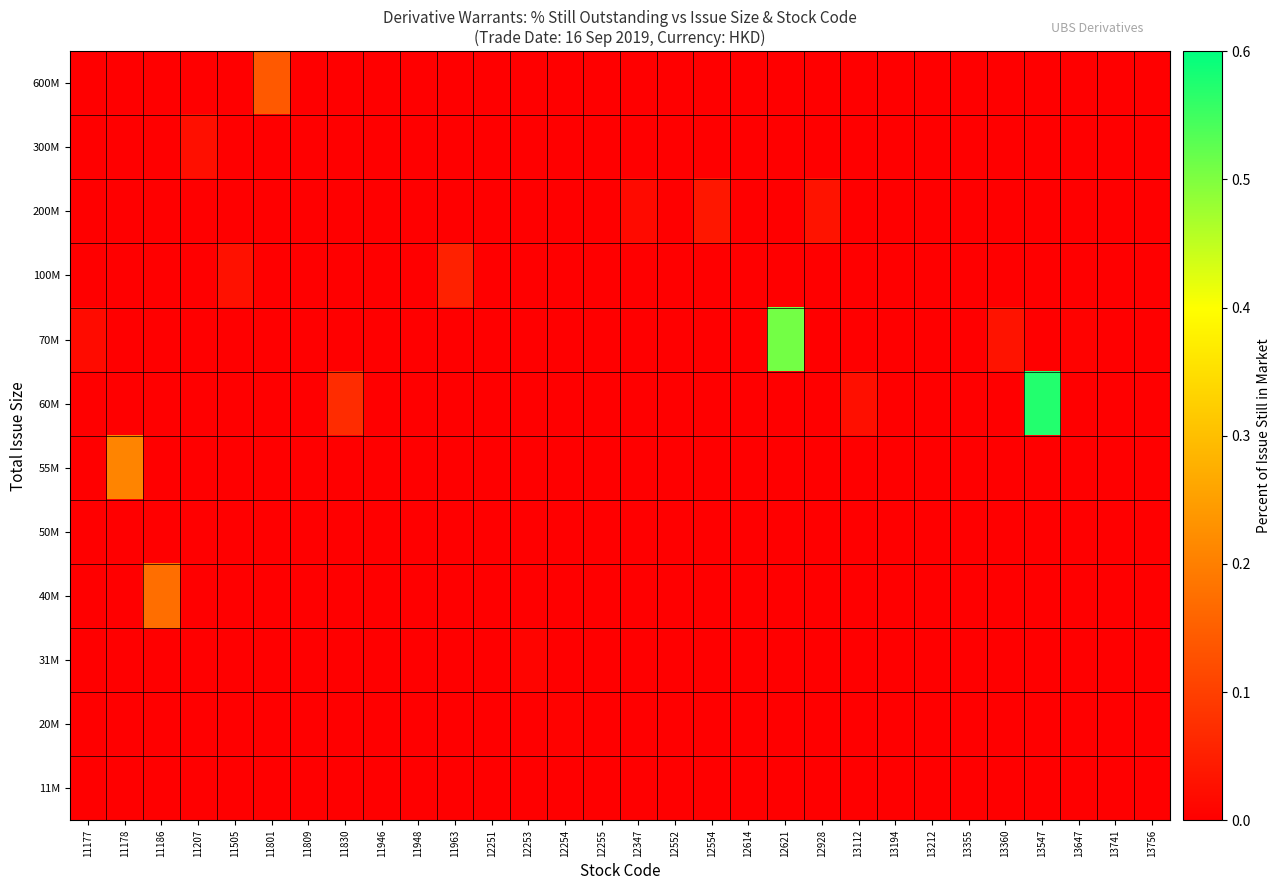

Rank the series by their maximum value, from lowest to highest.

11M, 50M, 20M, 31M, 300M, 200M, 100M, 600M, 40M, 55M, 70M, 60M